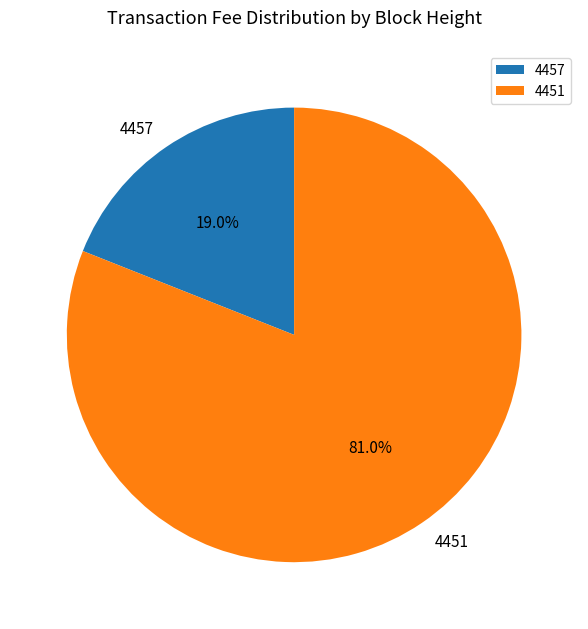

Rank the categories by value from highest to lowest.

4451, 4457